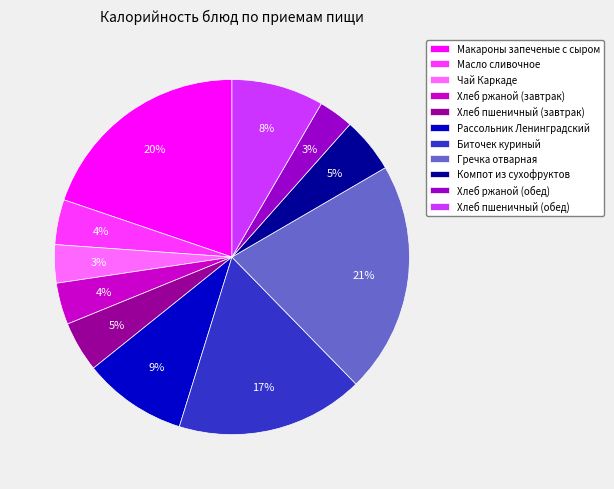

Which category has the biggest portion of the pie?

Гречка отварная